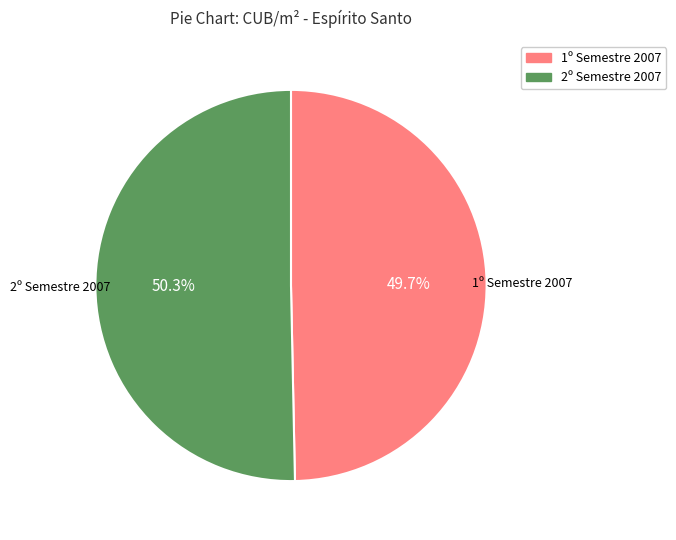

Is there a majority slice in this chart?

Yes